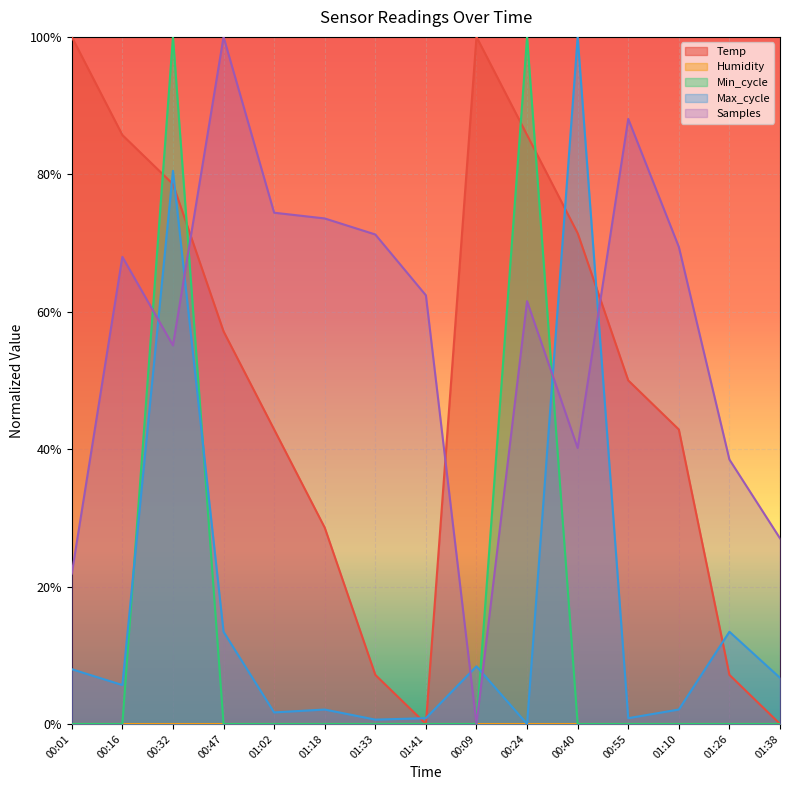

Reading right to left, what are all the values shown in this chart?

Temp: 01:38=0.0	01:26=7.1	01:10=42.9	00:55=50.0	00:40=71.4	00:24=85.7	00:09=100.0	01:41=0.0	01:33=7.1	01:18=28.6	01:02=42.9	00:47=57.1	00:32=78.6	00:16=85.7	00:01=100.0
Min_cycle: 01:38=0.0	01:26=0.0	01:10=0.0	00:55=0.0	00:40=0.0	00:24=100.0	00:09=0.0	01:41=0.0	01:33=0.0	01:18=0.0	01:02=0.0	00:47=0.0	00:32=100.0	00:16=0.0	00:01=0.0
Max_cycle: 01:38=6.7	01:26=13.4	01:10=2.1	00:55=0.8	00:40=100.0	00:24=0.0	00:09=8.4	01:41=0.8	01:33=0.6	01:18=2.1	01:02=1.7	00:47=13.4	00:32=80.5	00:16=5.7	00:01=8.0
Samples: 01:38=27.0	01:26=38.5	01:10=69.4	00:55=88.1	00:40=40.2	00:24=61.5	00:09=0.0	01:41=62.4	01:33=71.2	01:18=73.6	01:02=74.4	00:47=100.0	00:32=55.1	00:16=68.0	00:01=21.9